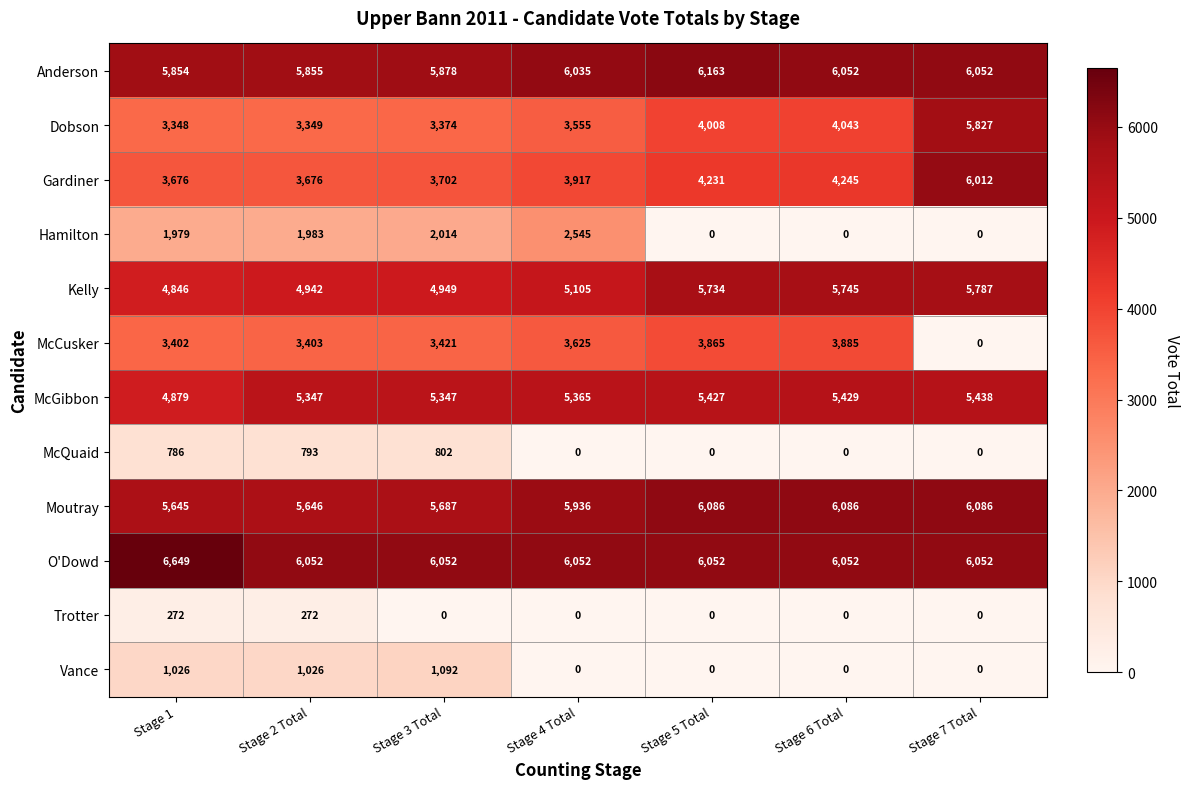

Rank the series by their maximum value, from highest to lowest.

O'Dowd, Anderson, Moutray, Gardiner, Dobson, Kelly, McGibbon, McCusker, Hamilton, Vance, McQuaid, Trotter